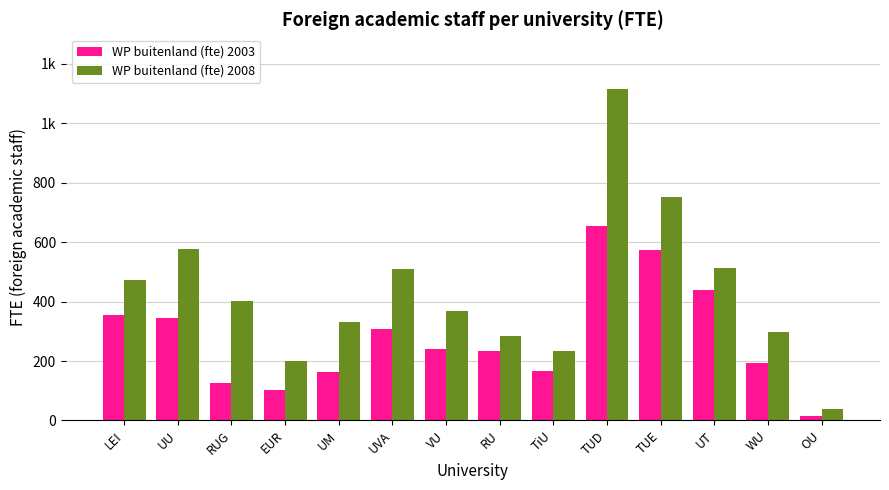

What is the label of the 7th bar from the right?

RU